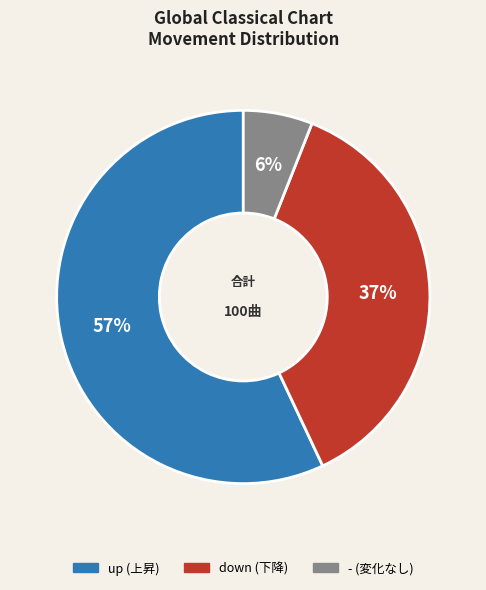

The - slice represents 1% of the pie. True or false?

False